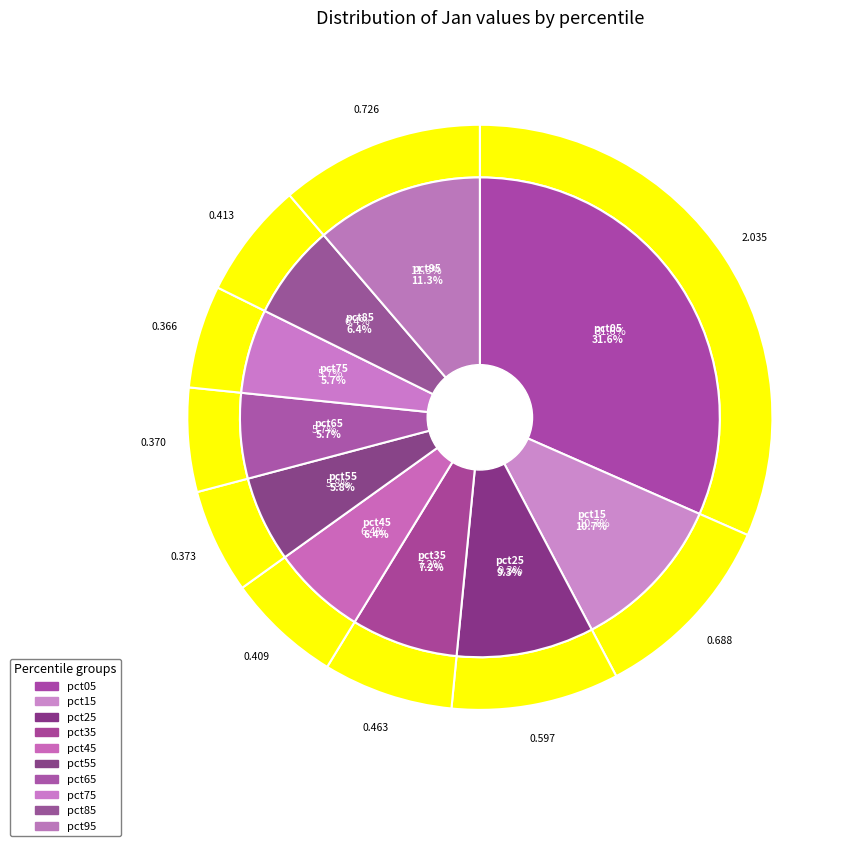

How many segments does this pie chart have?

10